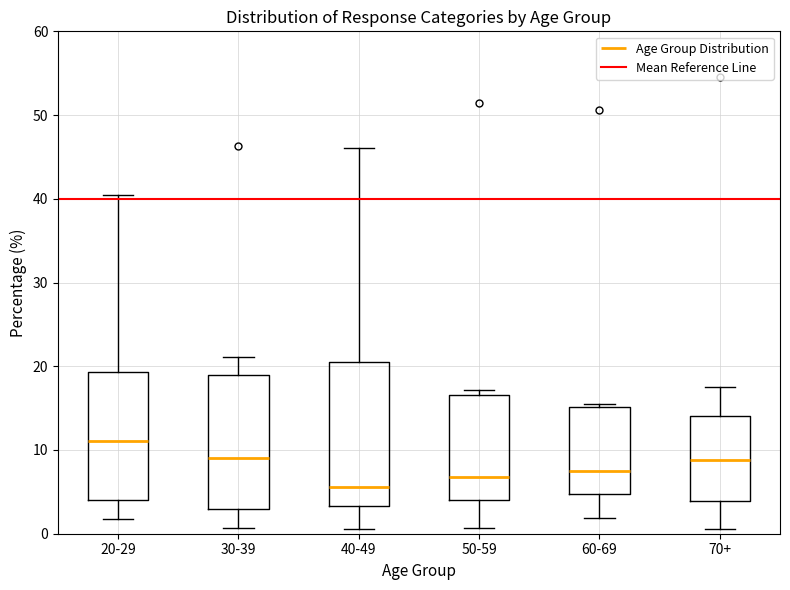

Comparing the boxes themselves (not the whiskers), which one is the tallest?

40-49